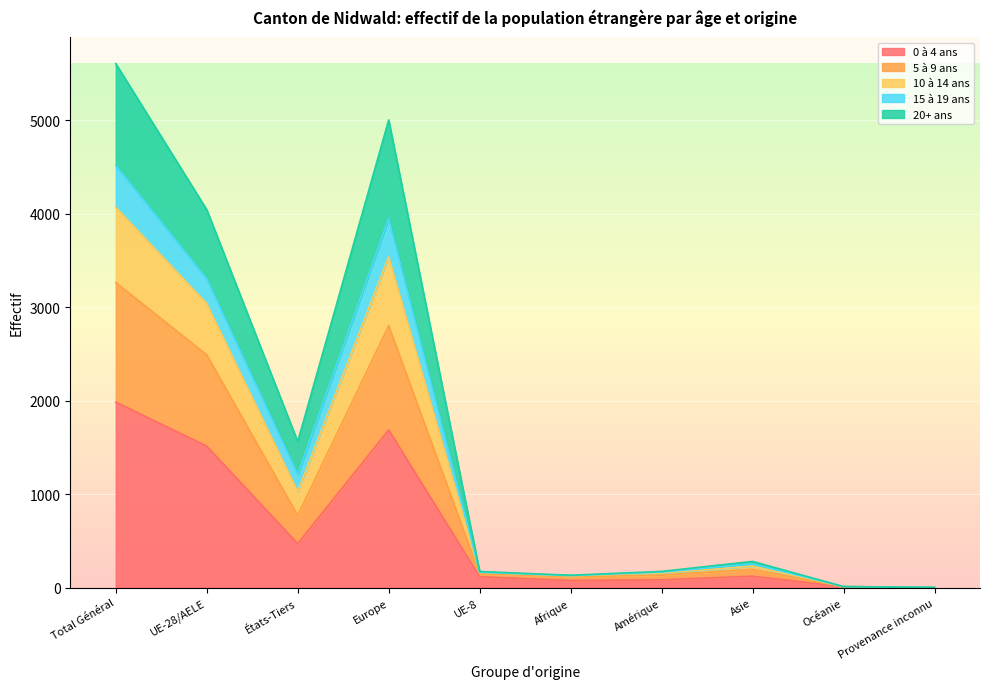

Which category has the highest value in the 0 à 4 ans series?

Total Général